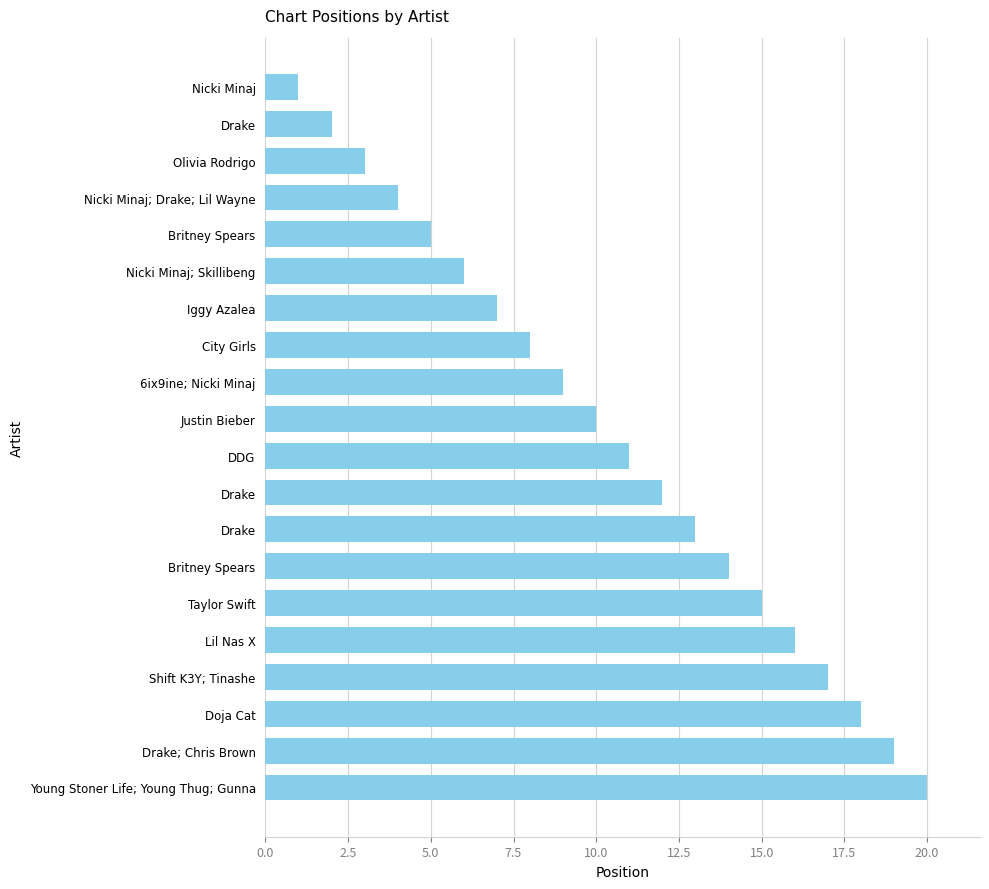

How many bars are there in total?

20